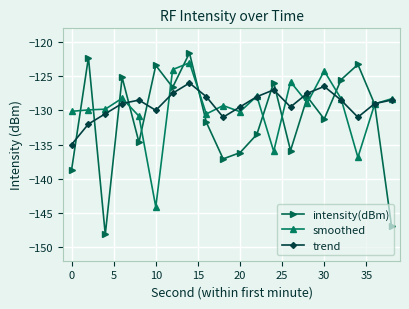

Which series has the largest range (max minus min)?

intensity(dBm)